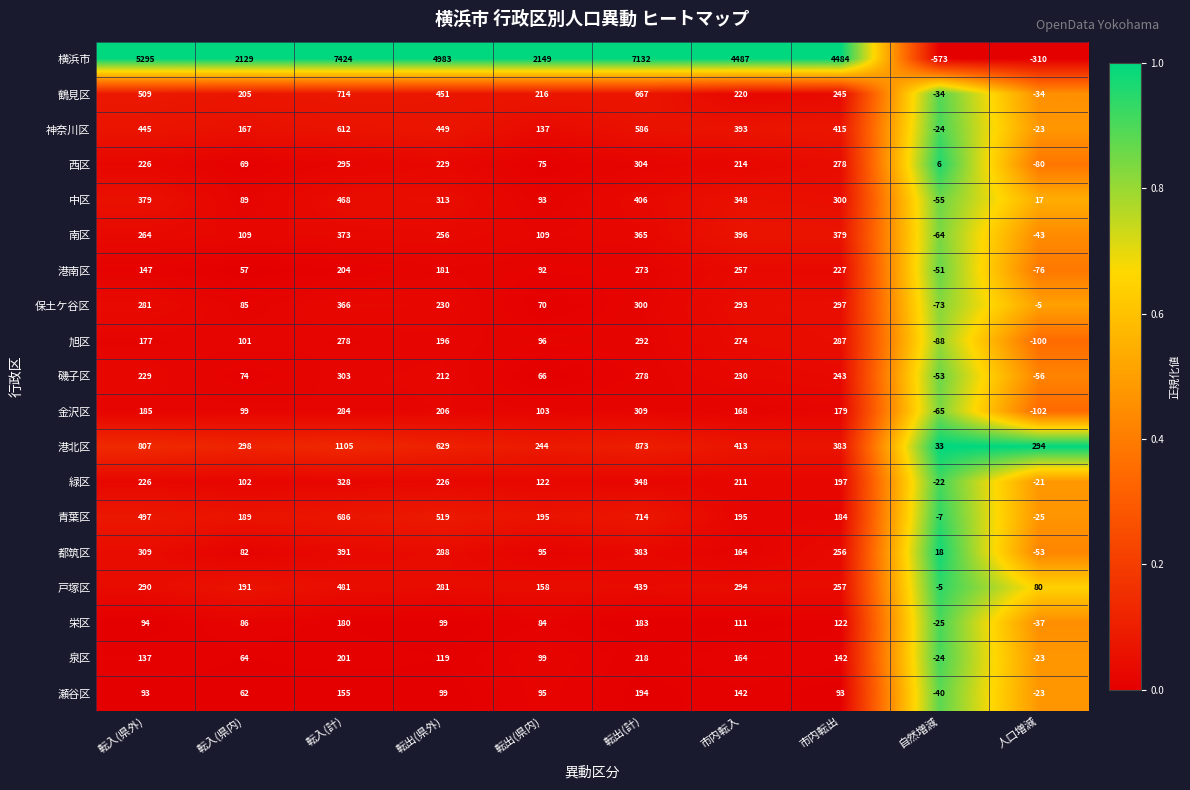

The value of 栄区 at 転入(計) is 180. True or false?

True